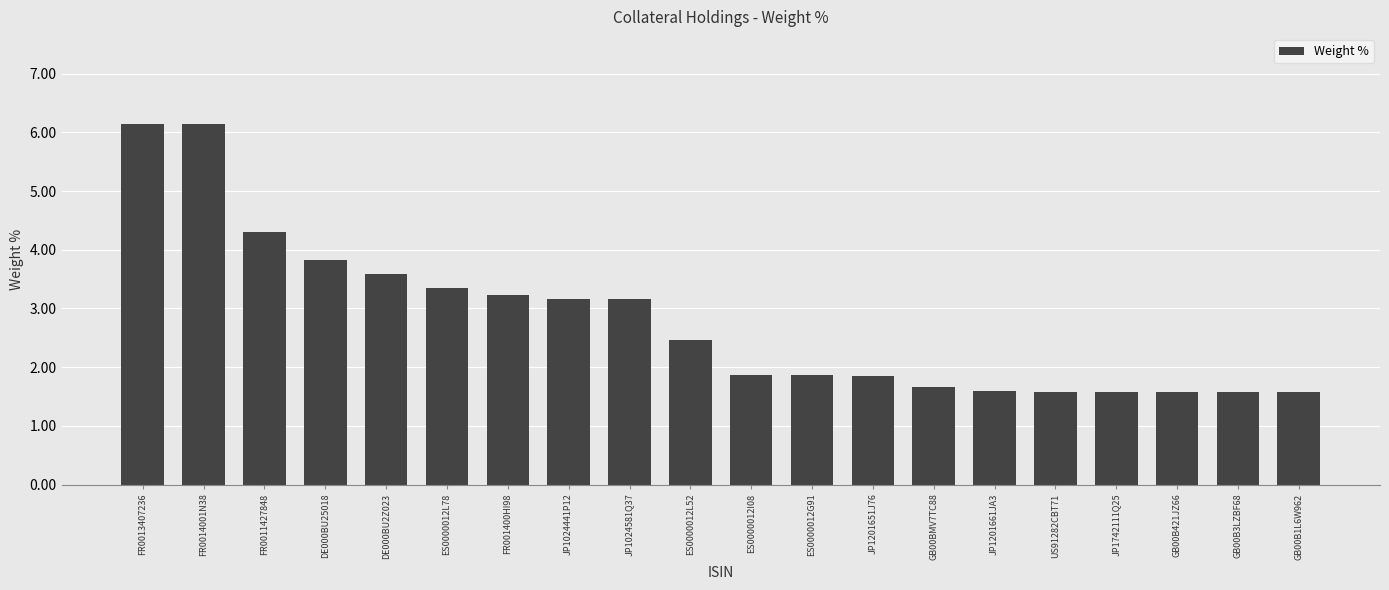

The chart shows a value of 6.1 at FR0014001N38. True or false?

True